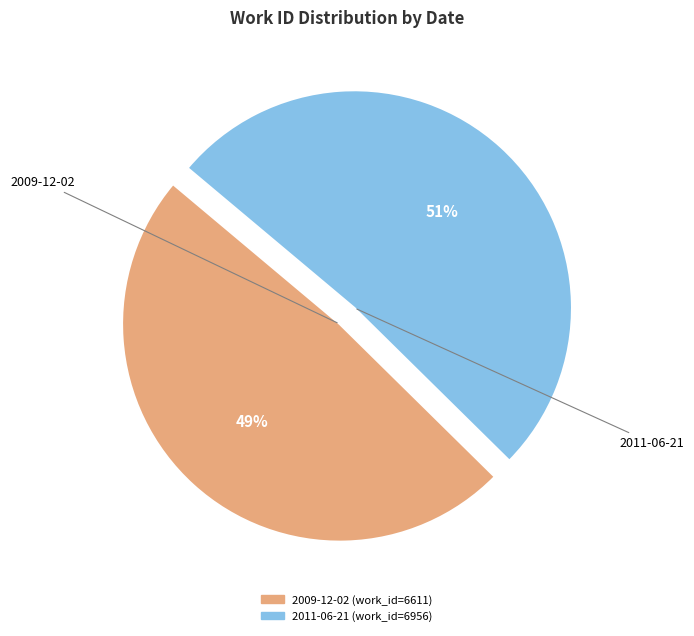

How many slices are in this pie chart?

2